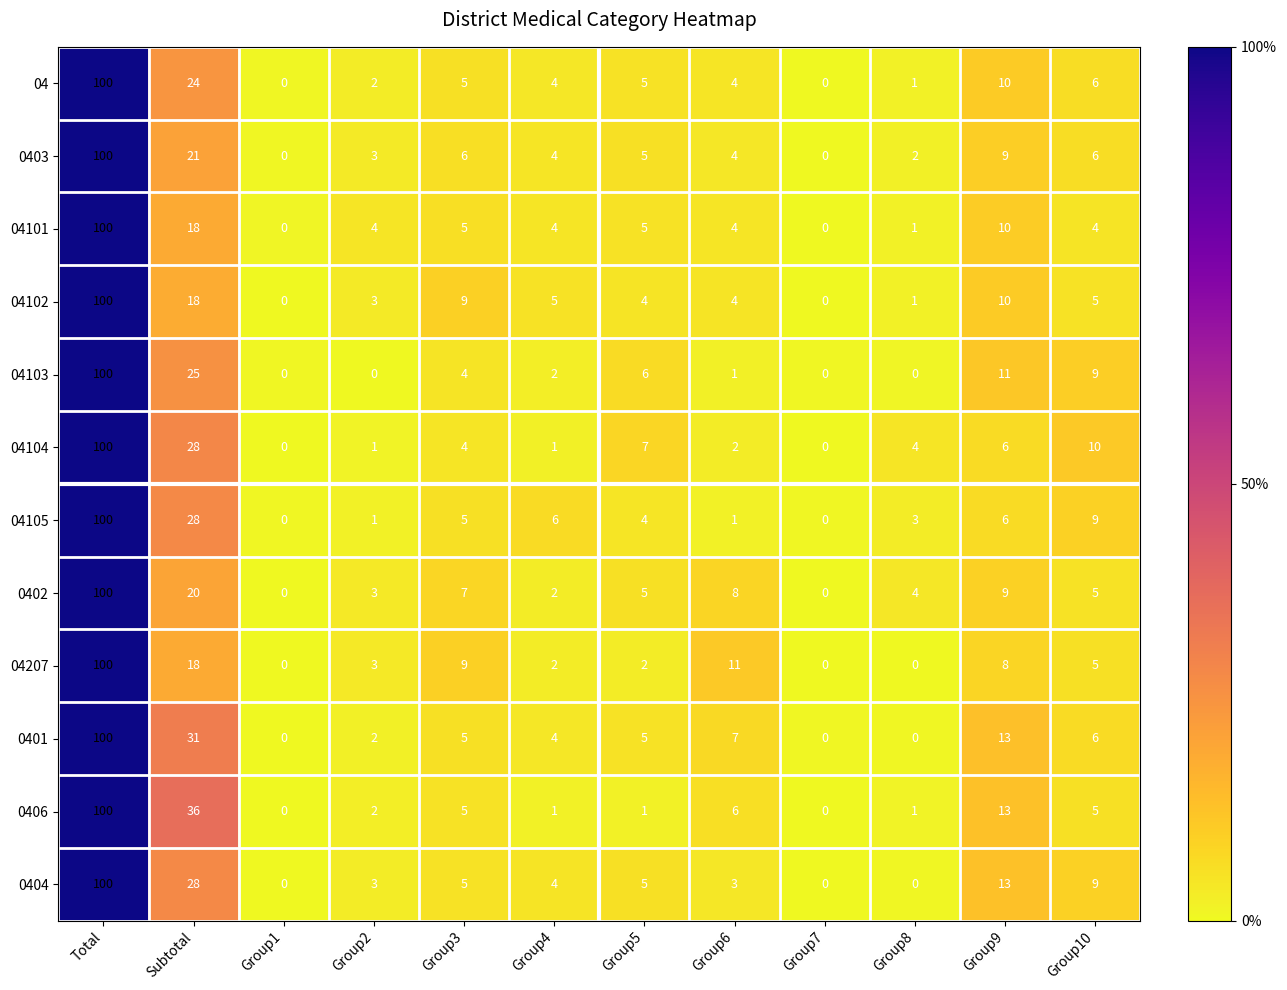

The 04101 series shows 100 at Total. True or false?

True